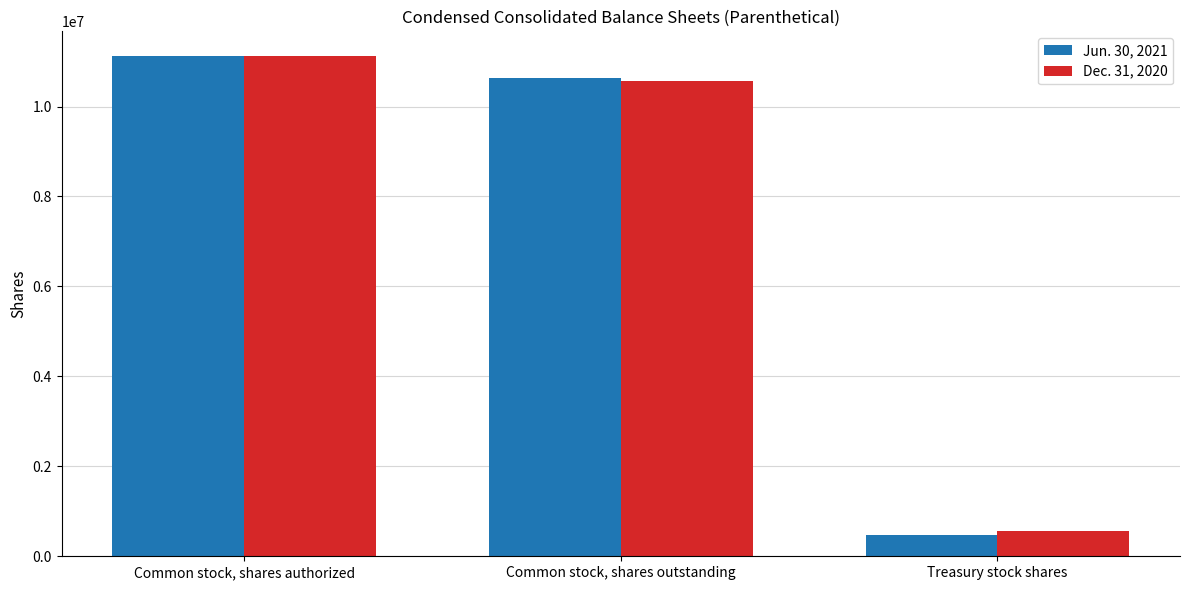

What position from the right is Common stock, shares authorized?

3